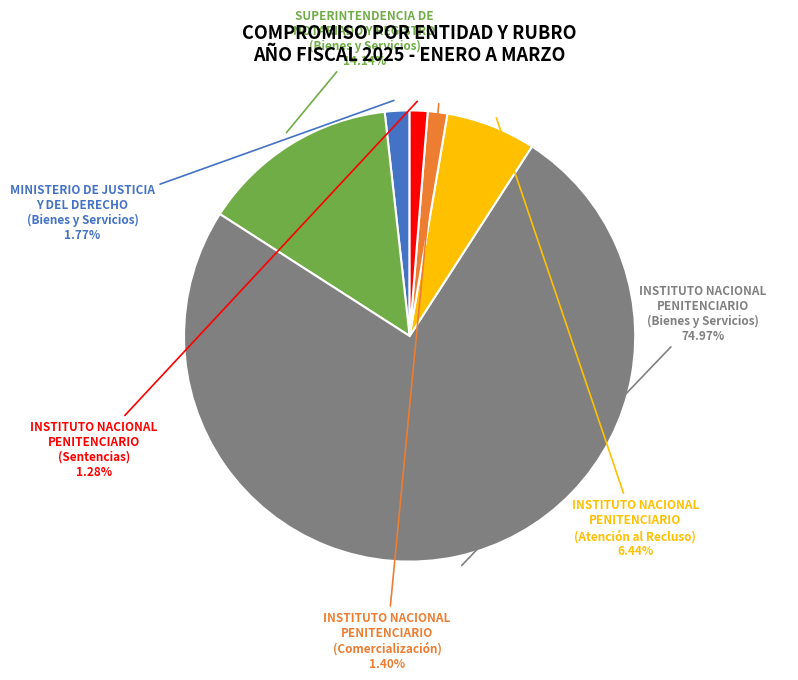

Is there a majority slice in this chart?

Yes